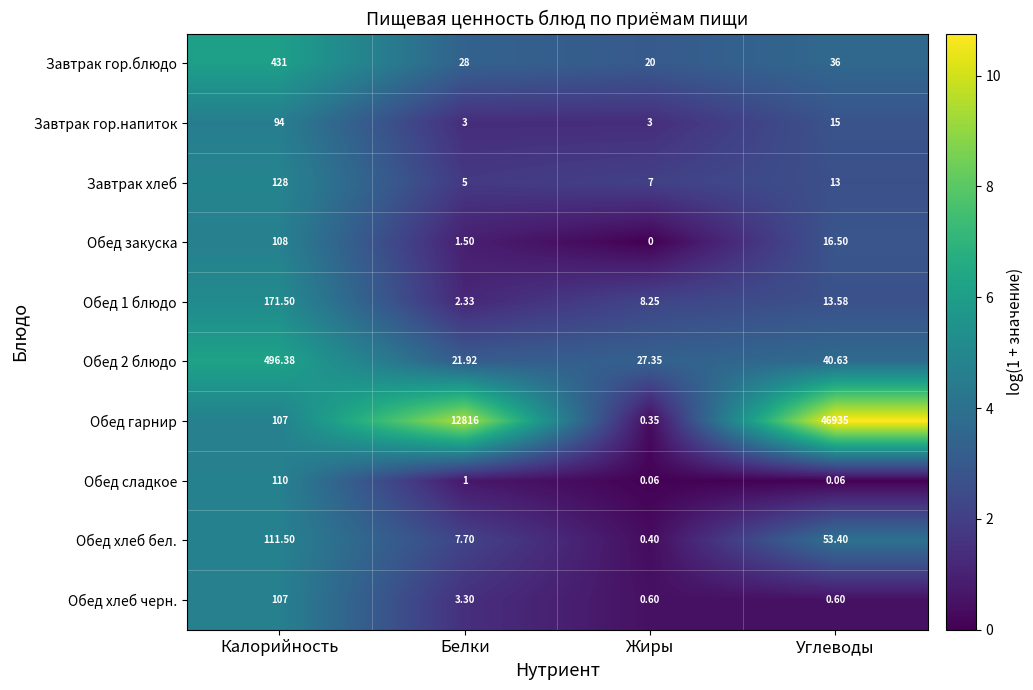

Rank the series by their maximum value, from highest to lowest.

Обед гарнир, Обед 2 блюдо, Завтрак гор.блюдо, Обед 1 блюдо, Завтрак хлеб, Обед хлеб бел., Обед сладкое, Обед закуска, Обед хлеб черн., Завтрак гор.напиток